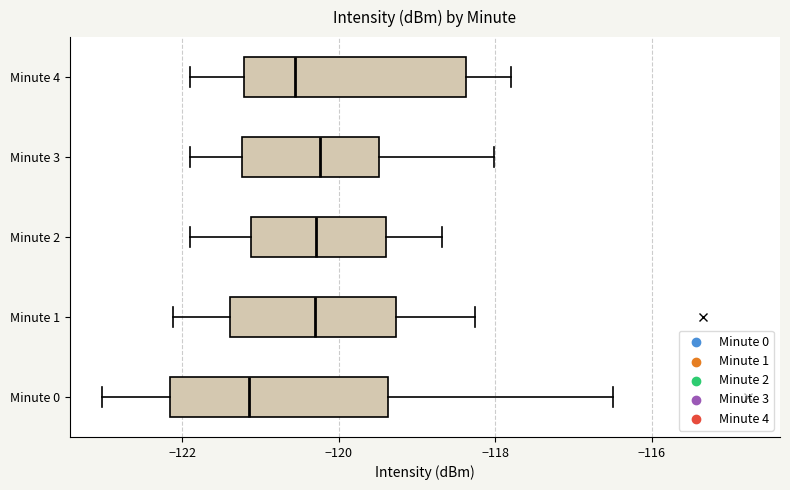

Reading bottom to top, transcribe this box plot: for each box, give where its median line is, the range the box spans, and where its two whiskers end, as read against the x-axis. The values are not printed on the chart, so give them approximately, as read against the axis.

Minute 0: median -121.2, box -122.2 to -119.4, whiskers -123.0 to -116.4
Minute 1: median -120.4, box -121.4 to -119.2, whiskers -122.2 to -118.2
Minute 2: median -120.2, box -121.2 to -119.4, whiskers -122.0 to -118.6
Minute 3: median -120.2, box -121.2 to -119.4, whiskers -122.0 to -118.0
Minute 4: median -120.6, box -121.2 to -118.4, whiskers -122.0 to -117.8